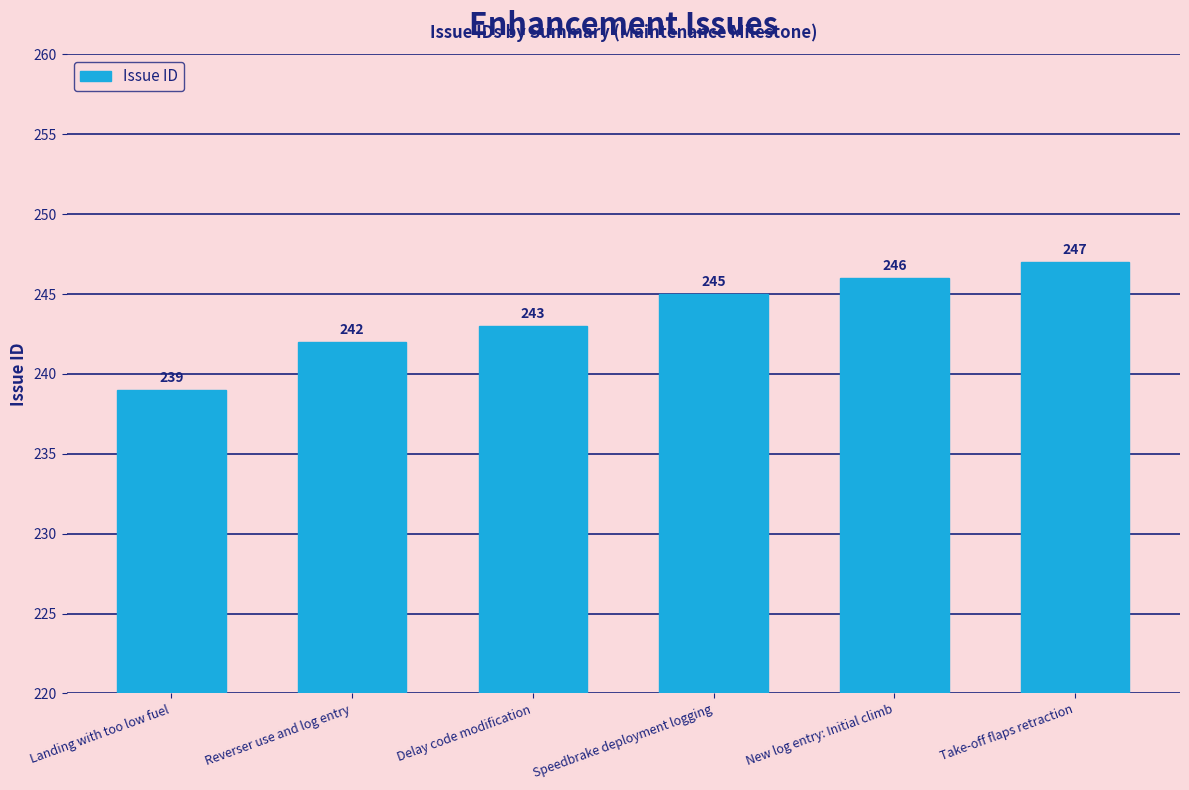

Reading left to right, what are all the values shown in this chart?

Landing with too low fuel=239	Reverser use and log entry=242	Delay code modification=243	Speedbrake deployment logging=245	New log entry: Initial climb=246	Take-off flaps retraction=247